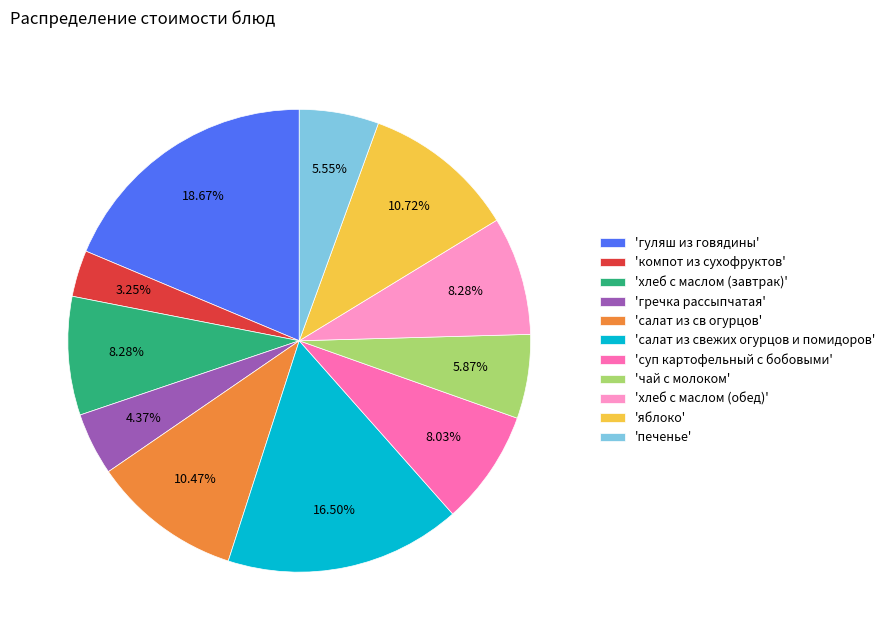

What is the smallest slice in the pie chart?

'компот из сухофруктов'